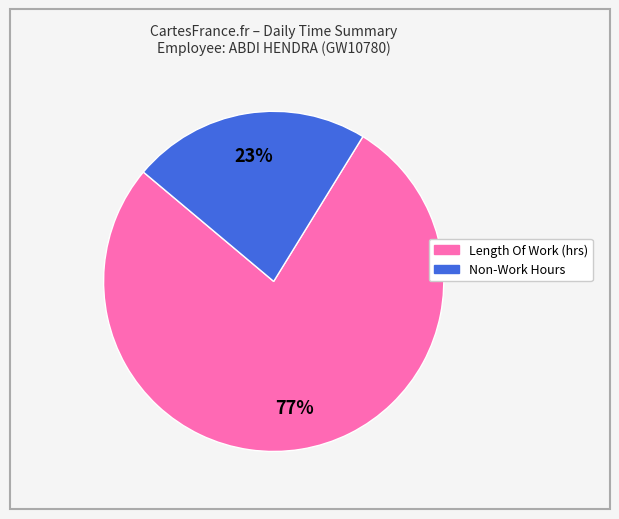

To the nearest percent, what is the average slice percentage?

50%